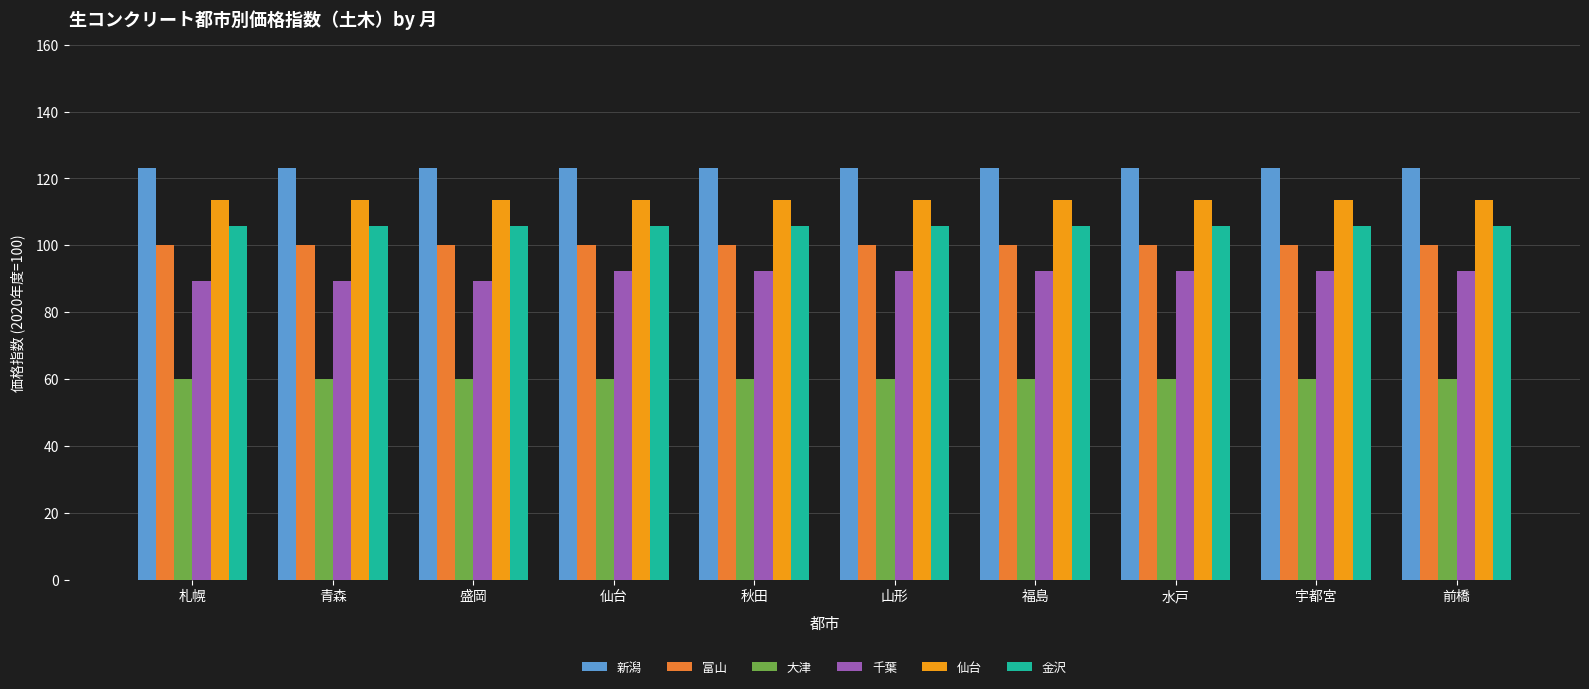

What are all the series names shown in the legend?

新潟, 富山, 大津, 千葉, 仙台, 金沢